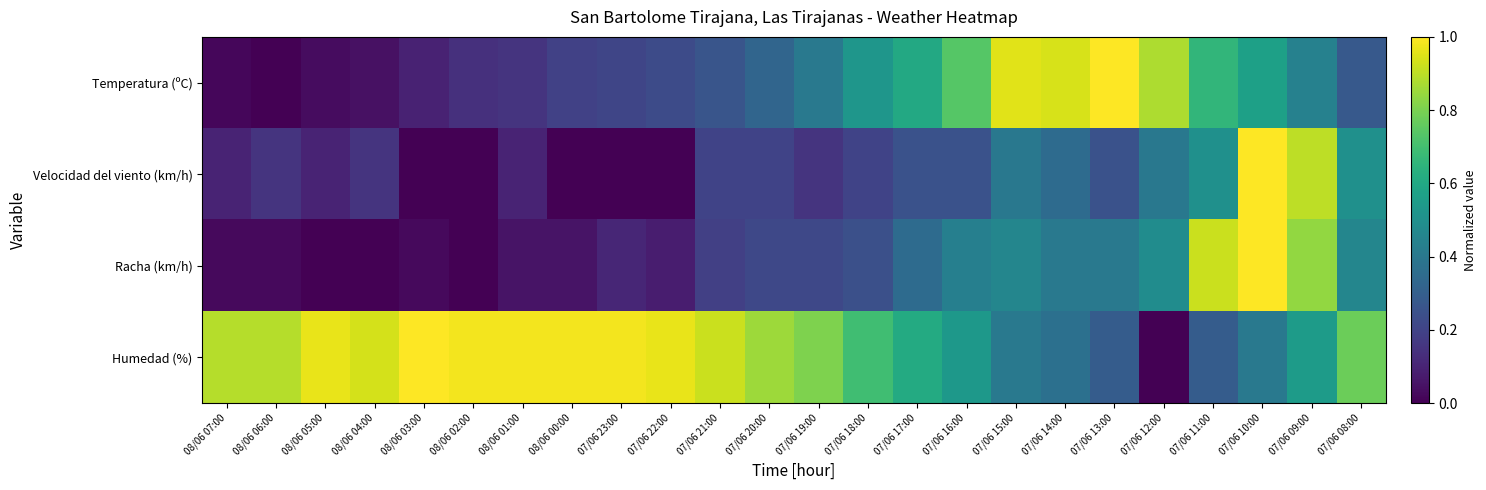

Which has a higher value, 08/06 00:00 or 07/06 20:00?

07/06 20:00